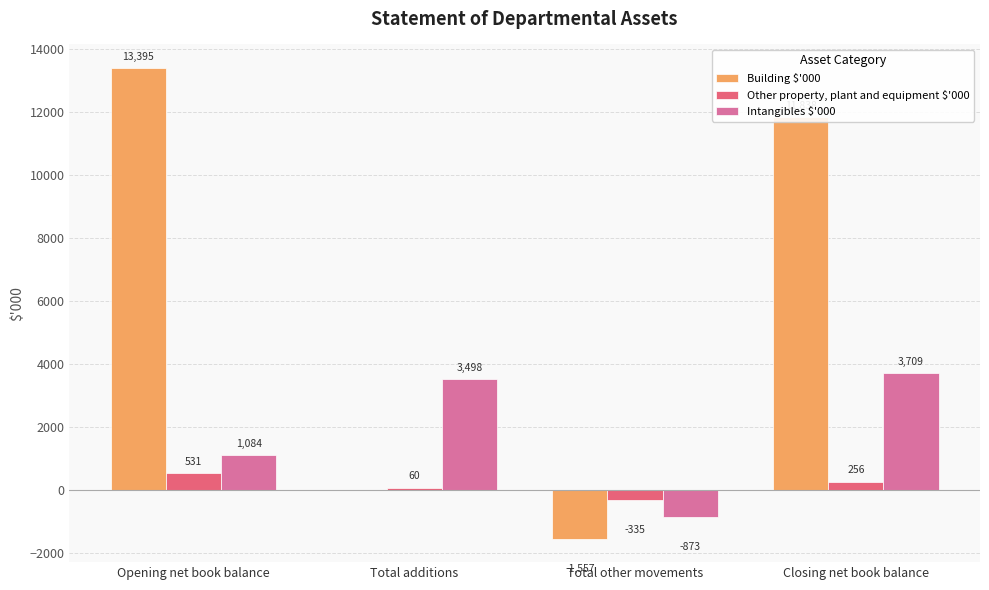

Reading right to left, what are all the values shown in this chart?

Building $'000: 11838	-1557	0	13395
Other property, plant and equipment $'000: 256	-335	60	531
Intangibles $'000: 3709	-873	3498	1084